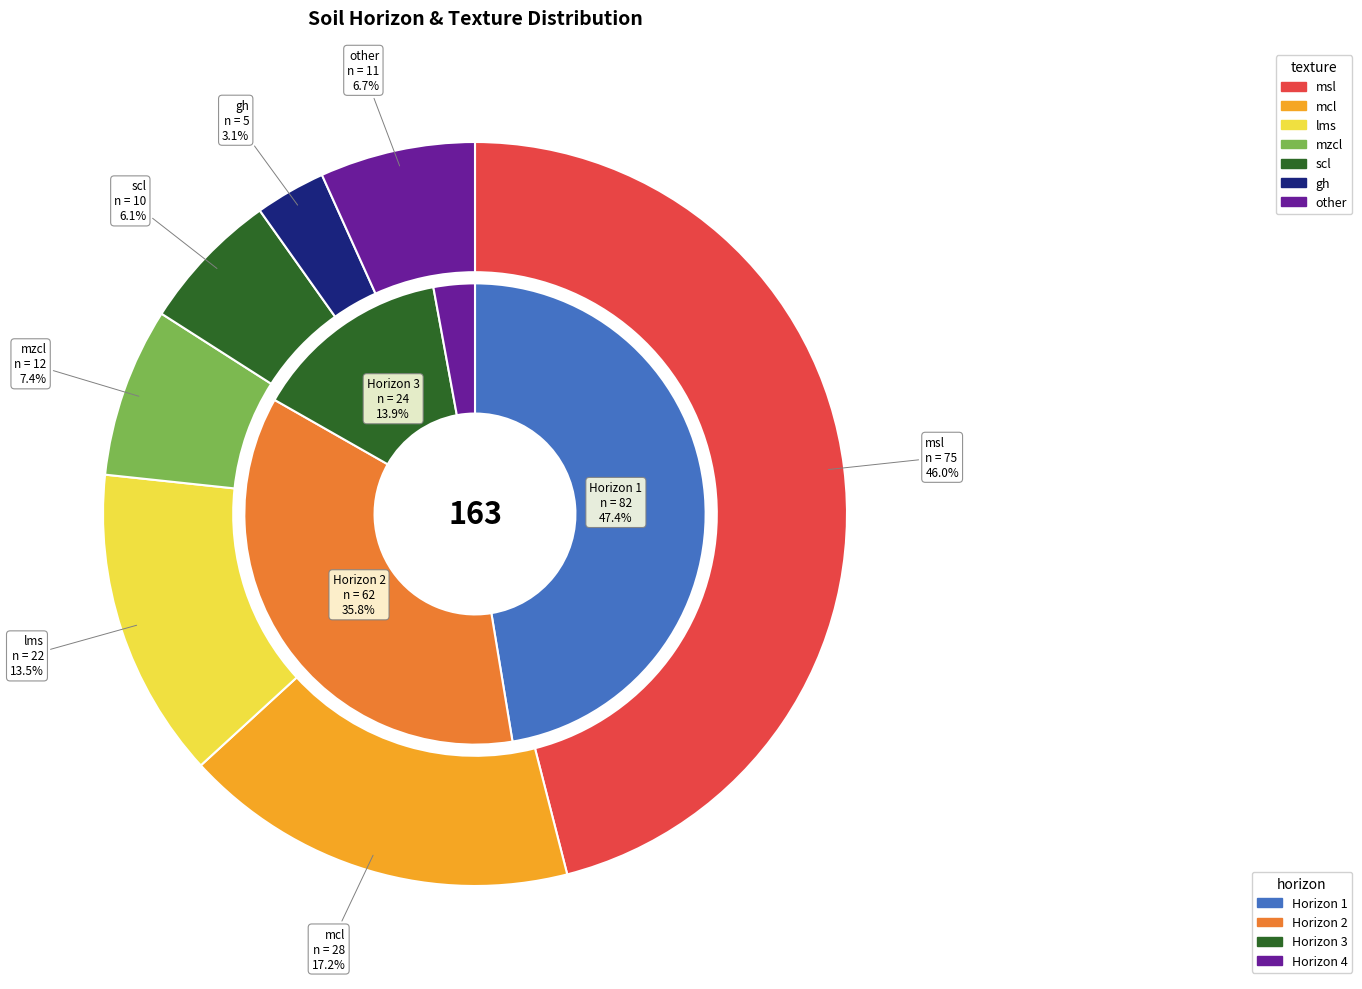

What percentage is the 1 slice, to the nearest percent?

47%